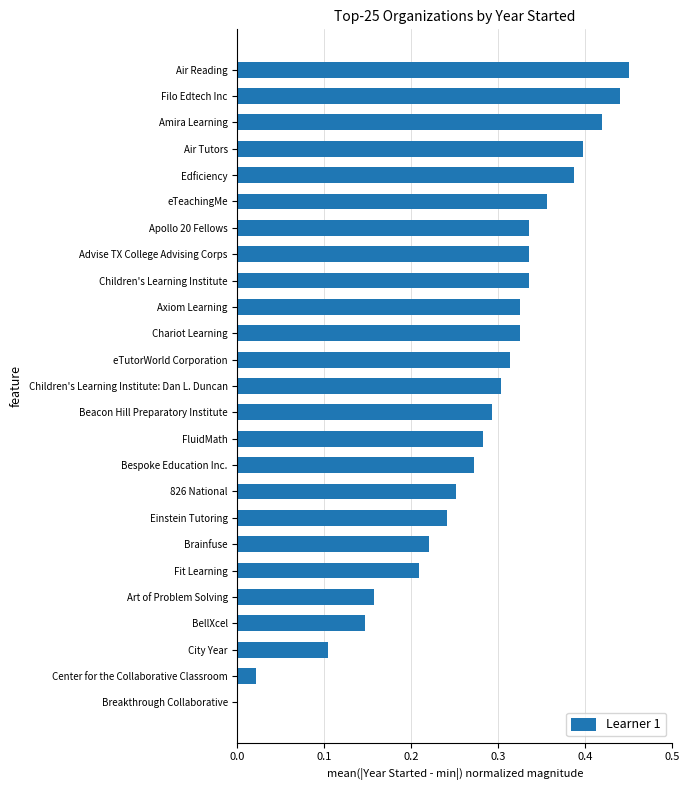

What is the sum of all values?

6.9